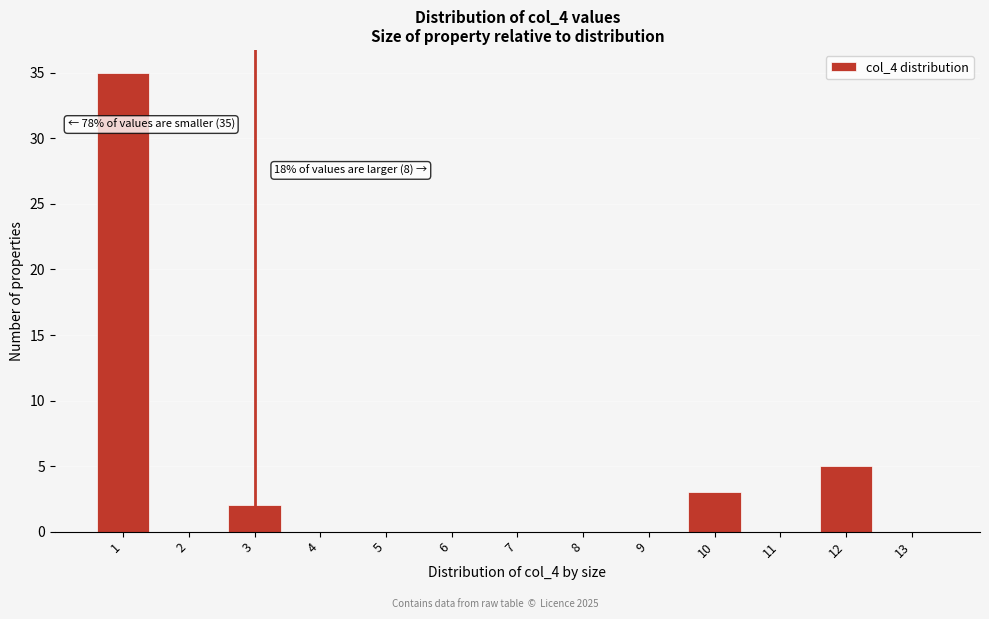

Reading left to right, list all the values displayed in this chart.

1=35	2=0	3=2	4=0	5=0	6=0	7=0	8=0	9=0	10=3	11=0	12=5	13=0